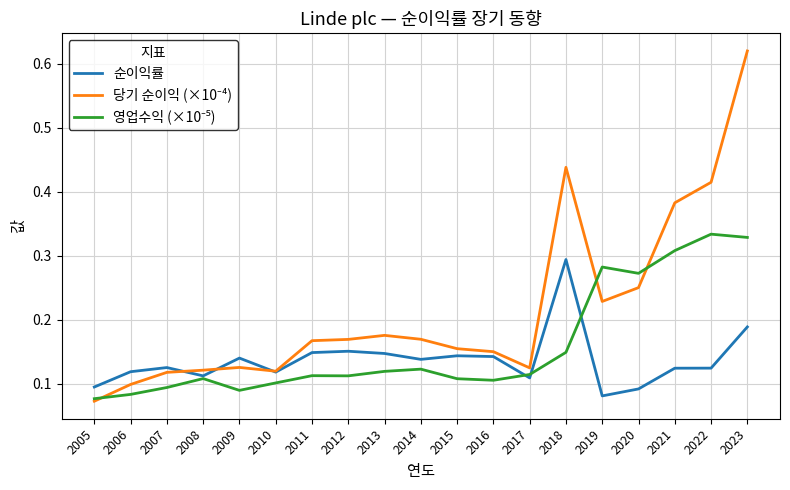

True or false: 순이익률 has a value of 0.4 at 2018.

False